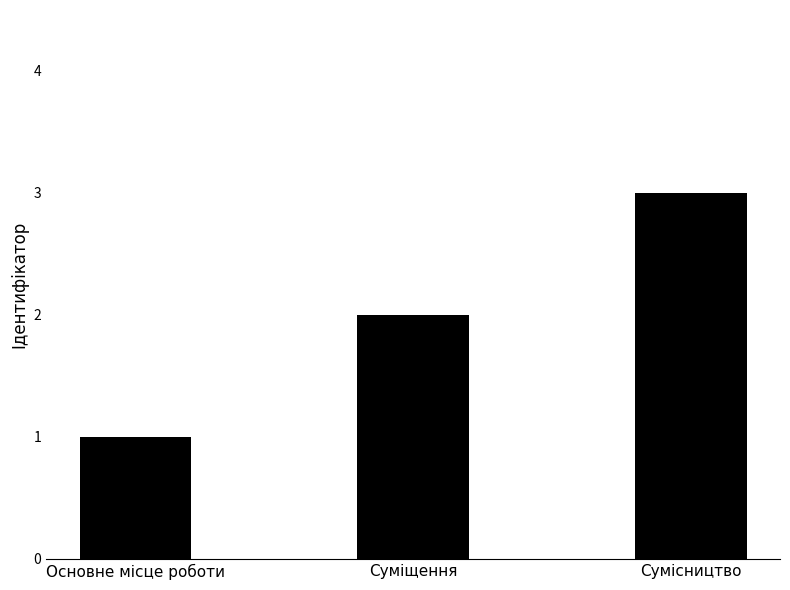

List the labels in order of value, largest first.

Сумісництво, Суміщення, Основне місце роботи